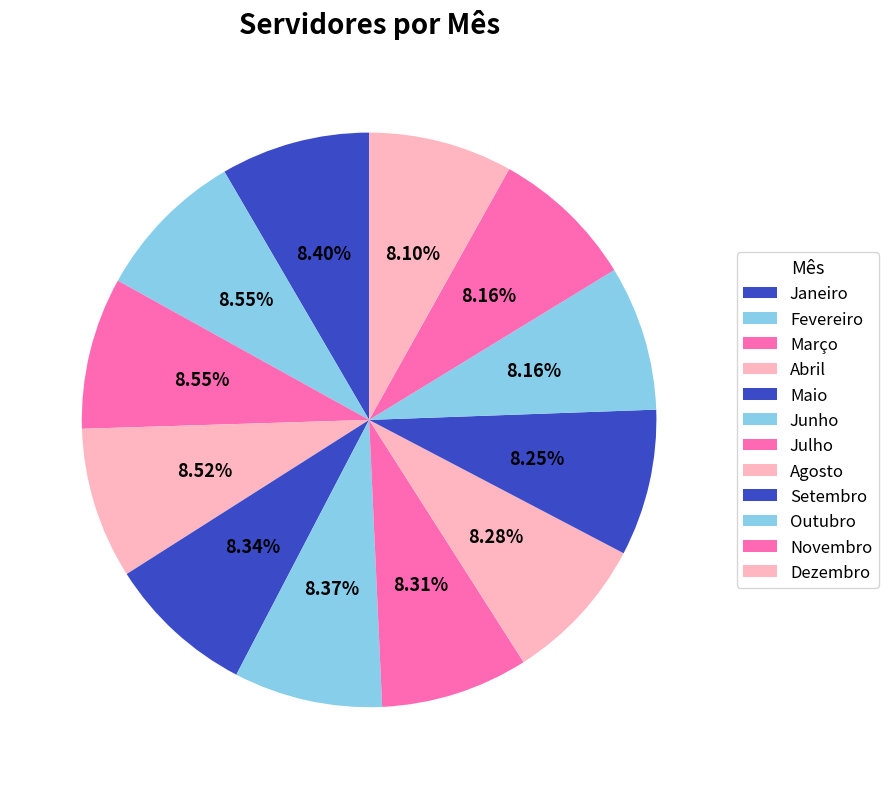

What is the ratio of the value at Outubro to the value at Março?

1.0